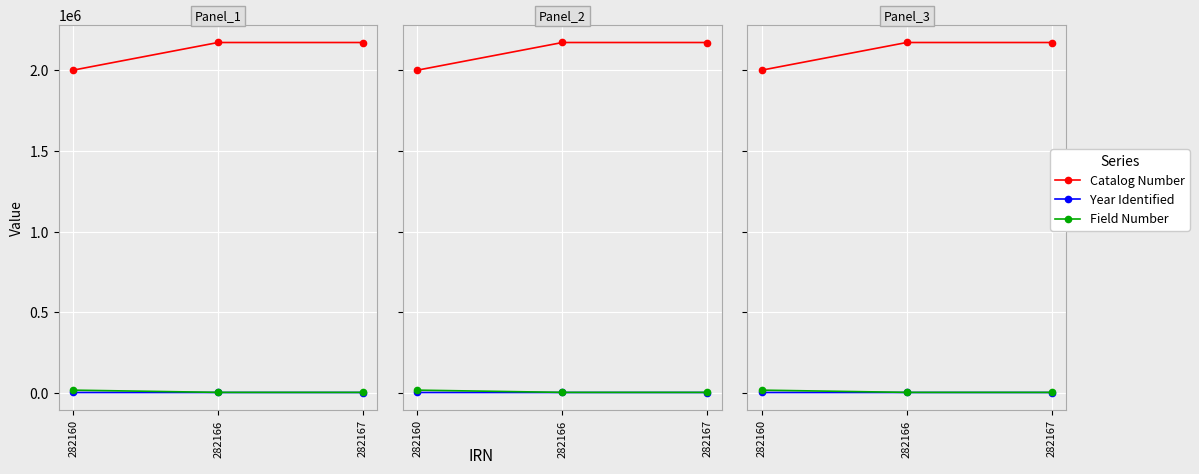

What is the difference between the Field Number values at 282160 and 282167?

13922